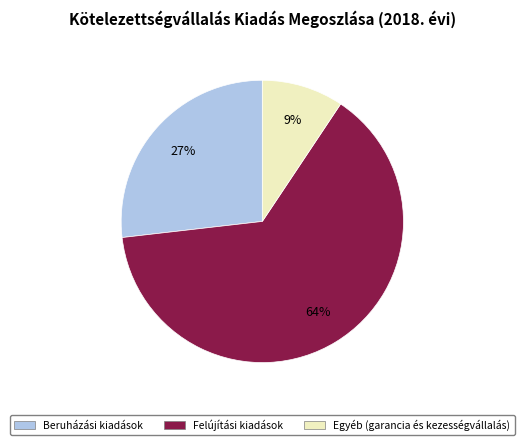

To the nearest percent, what portion does Egyéb (garancia és kezességvállalás) represent?

9%